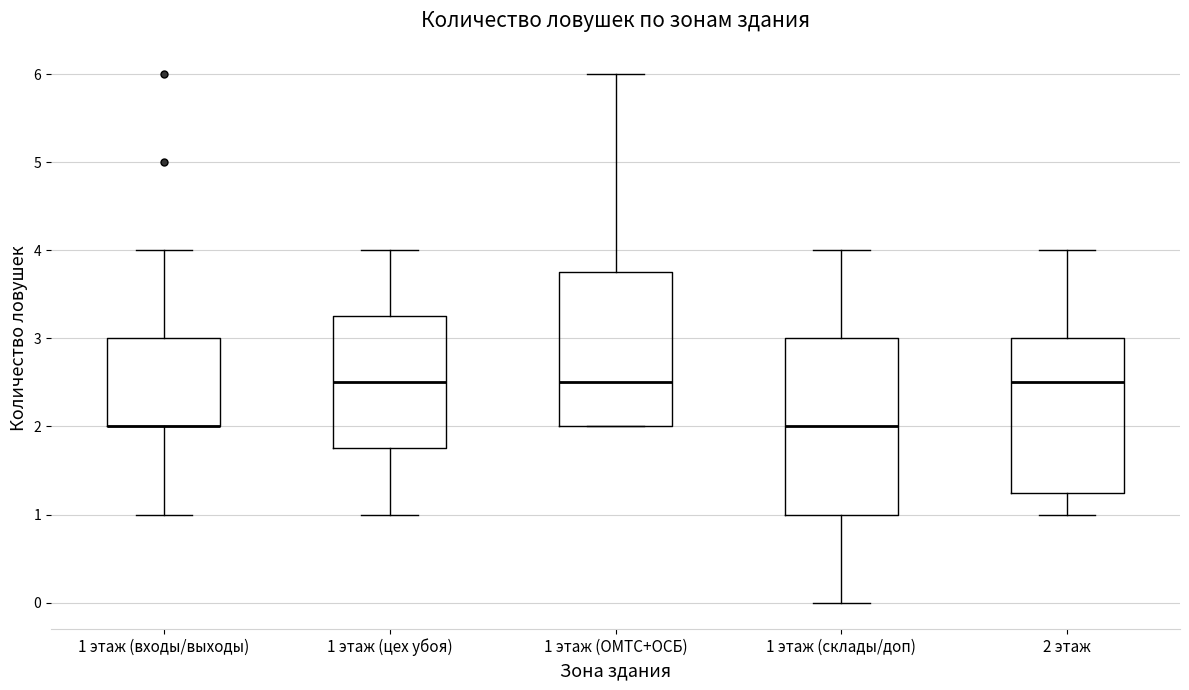

Comparing the boxes themselves (not the whiskers), which one is the tallest?

1 этаж (склады/доп)